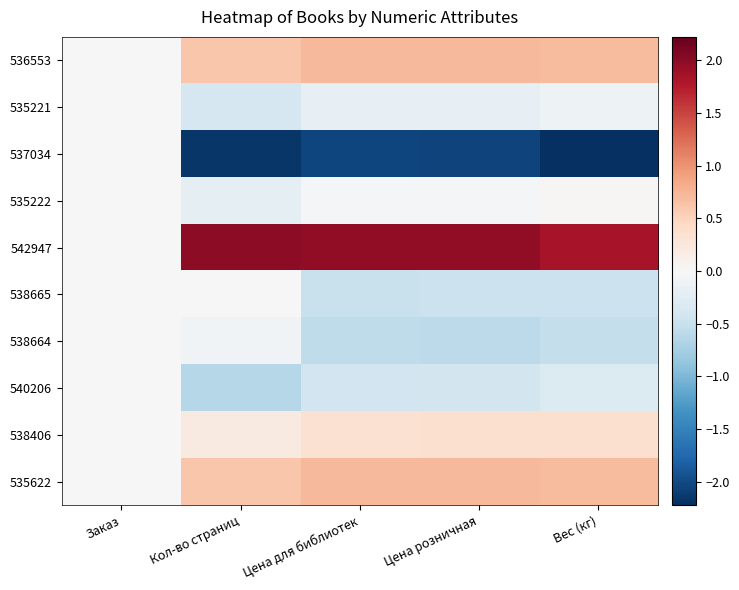

Rank the series at Кол-во страниц from lowest to highest value.

537034, 540206, 535221, 535222, 538664, 538665, 538406, 536553, 535622, 542947